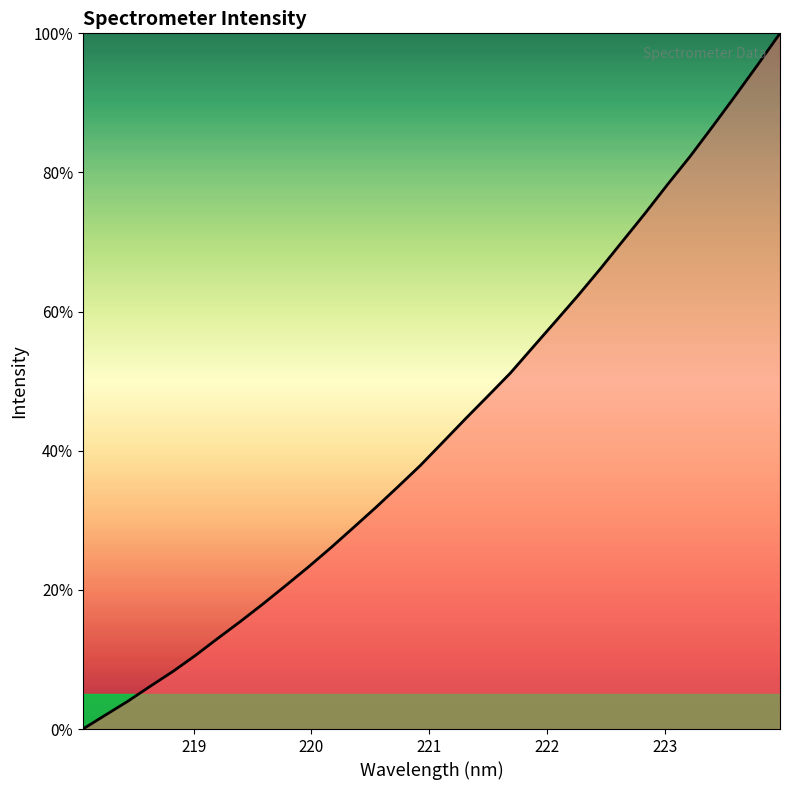

What is the difference between the second highest and minimum values?

95.4